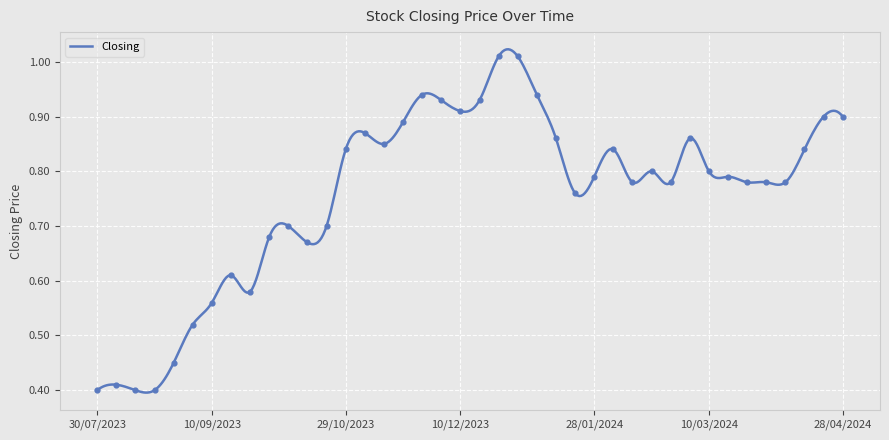

What is the change in value from 28/04/2024 to 30/07/2023?

-0.5